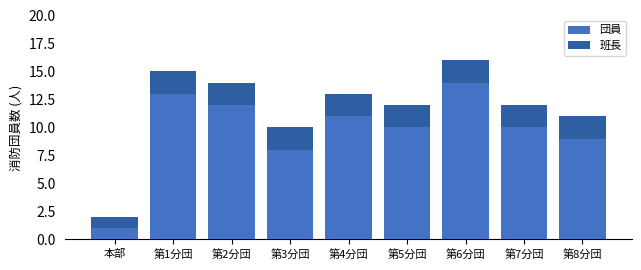

At which label does 団員 reach its peak?

第6分団